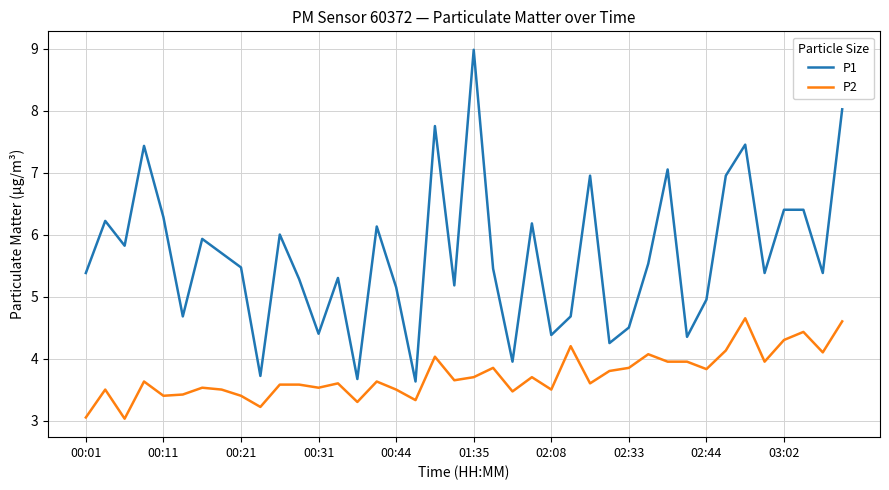

What is the sum of all P2 values?

149.0